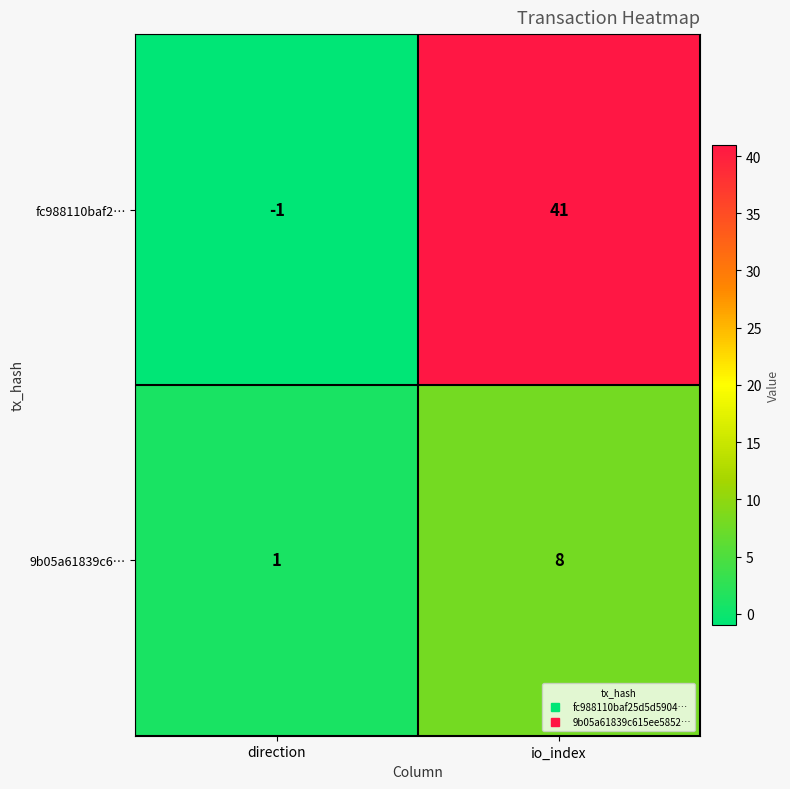

Rank the series by their average value, from highest to lowest.

fc988110baf2…, 9b05a61839c6…